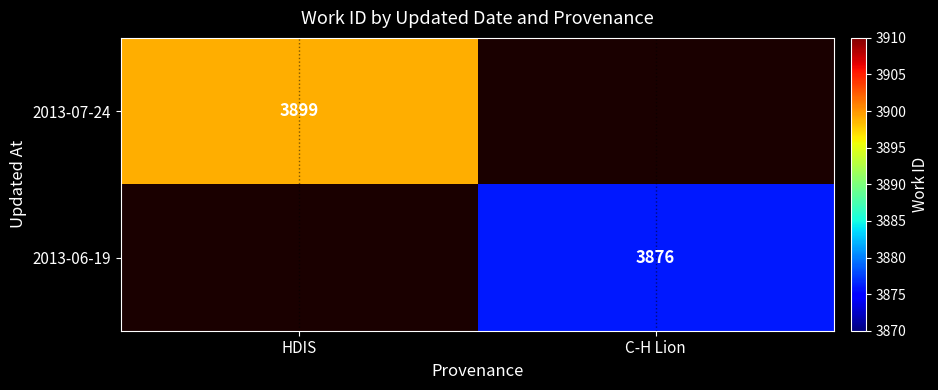

Is it true that 2013-07-24 equals 3899 at HDIS?

True